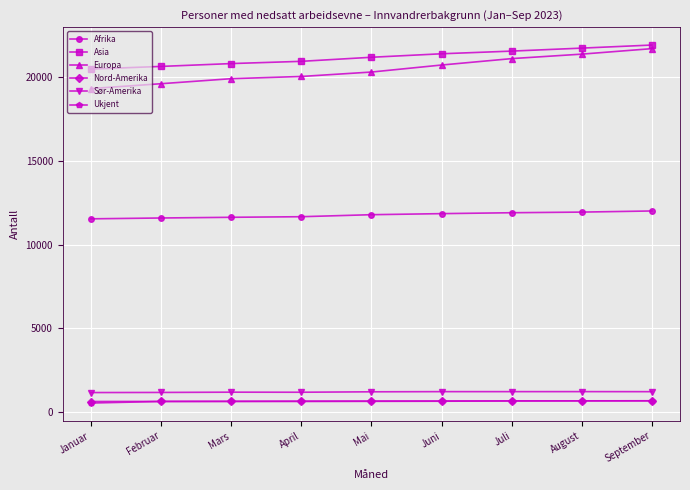

What is the approximate value of Sør-Amerika at August?

1241